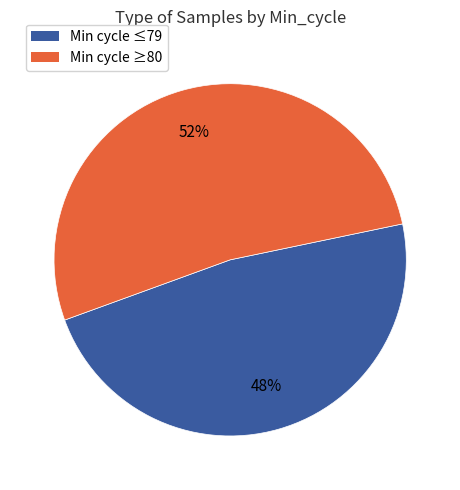

To the nearest percent, what is the average slice percentage?

50%